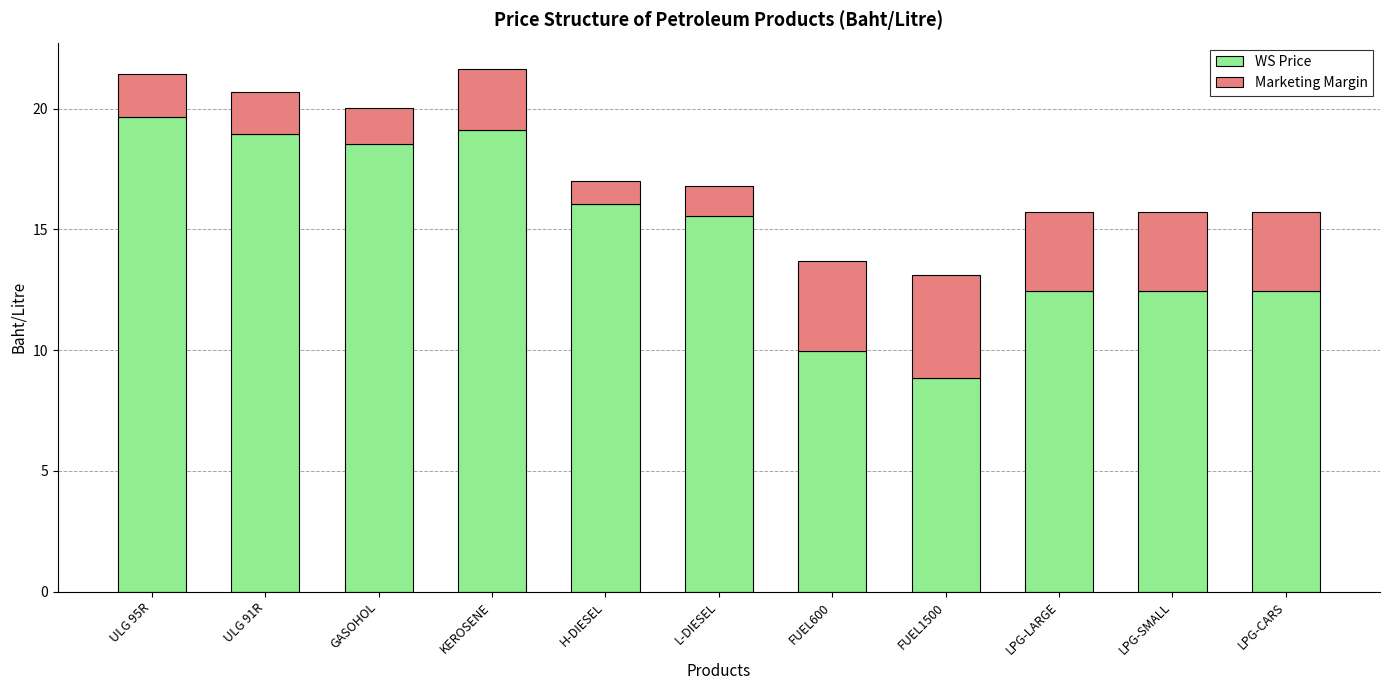

Reading left to right, transcribe the values for WS Price.

ULG 95R=19.6	ULG 91R=19.0	GASOHOL=18.5	KEROSENE=19.1	H-DIESEL=16.1	L-DIESEL=15.6	FUEL600=9.9	FUEL1500=8.8	LPG-LARGE=12.5	LPG-SMALL=12.5	LPG-CARS=12.5